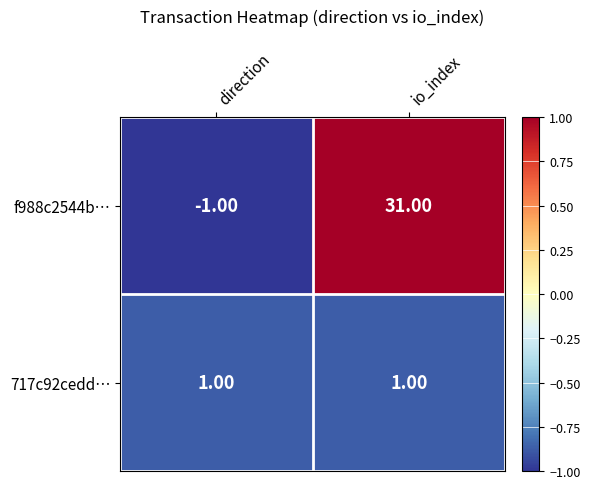

Which category has the highest value in the f988c2544b… series?

io_index